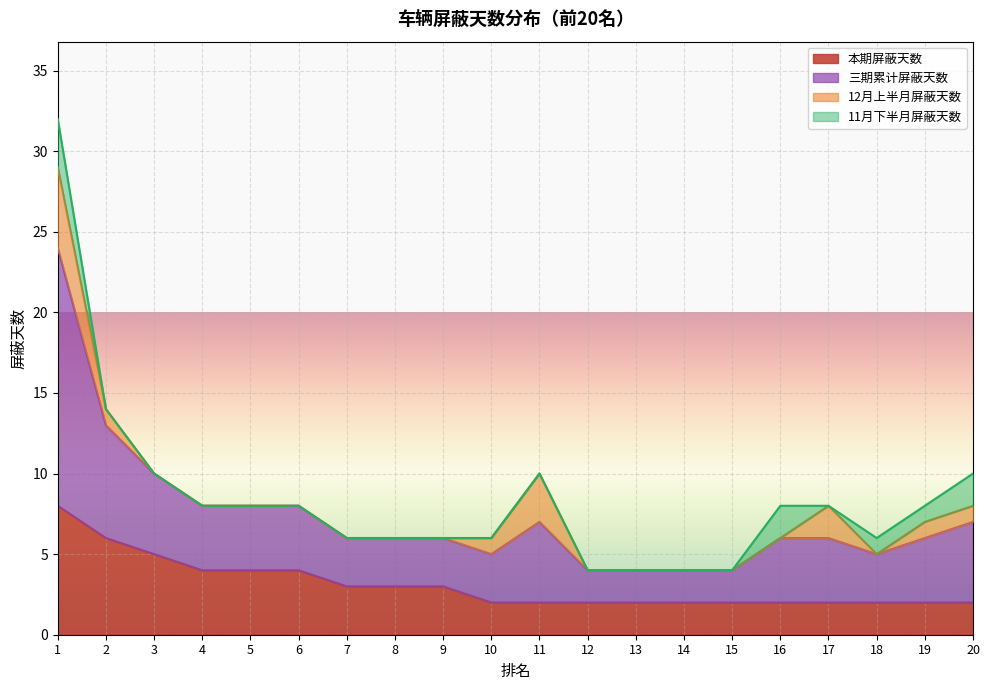

Is the value of 本期屏蔽天数 at 20 greater than the value of 三期累计屏蔽天数 at 8?

No